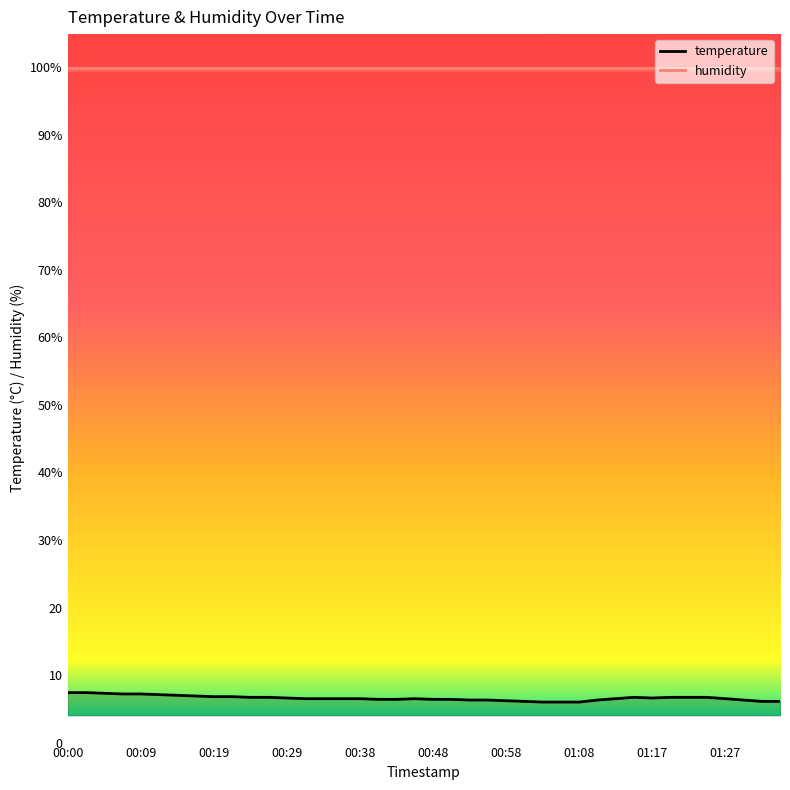

What is the approximate value of humidity at 01:08?

99.9